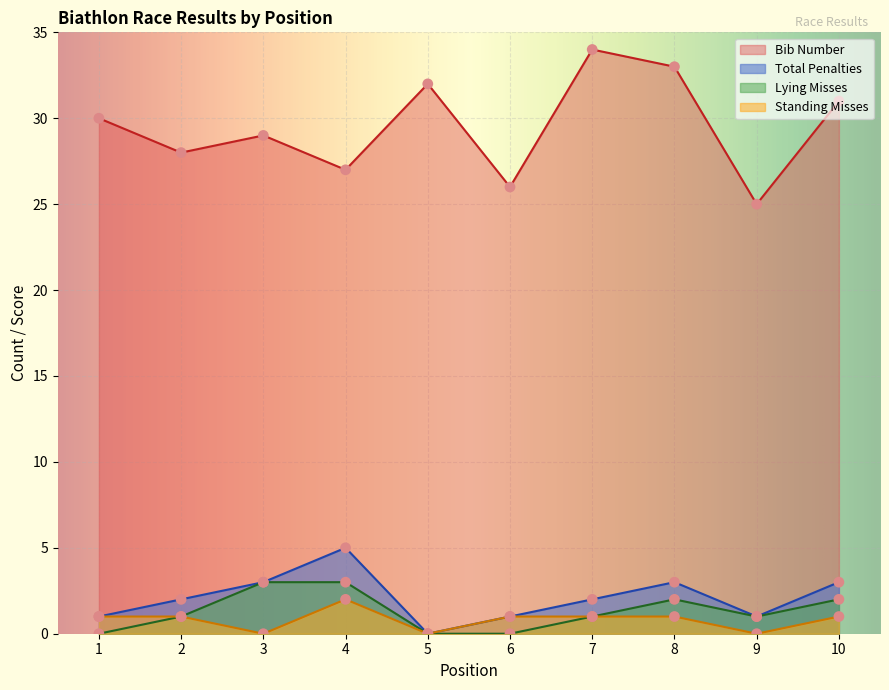

Which series reaches the minimum Y coordinate?

Total Penalties